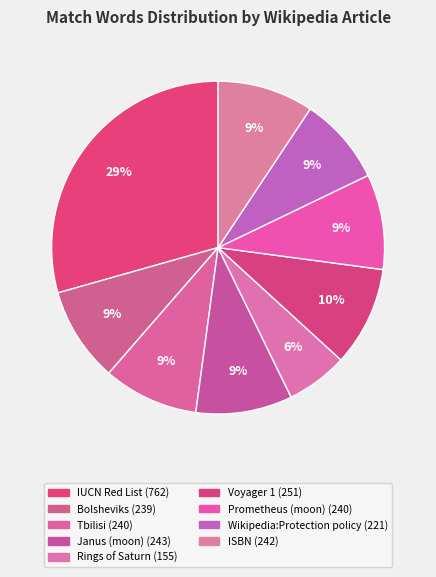

Do Janus (moon) and ISBN together represent more than half of the pie?

No